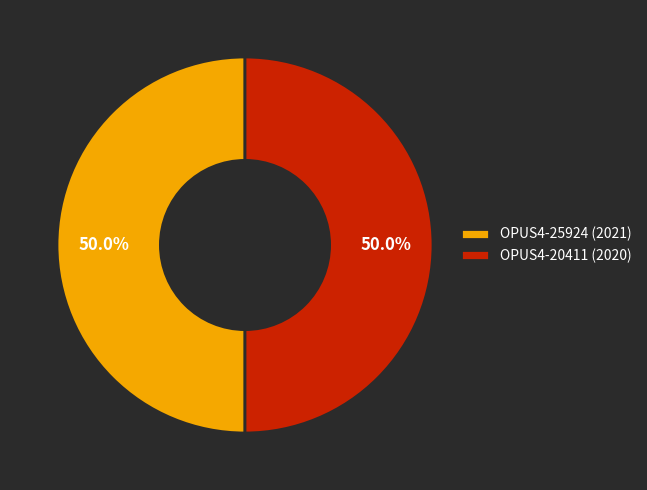

The OPUS4-20411 (2020) slice represents 58% of the pie. True or false?

False